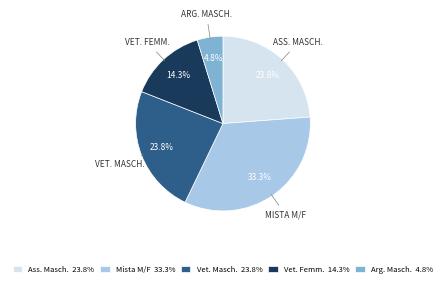

Between Vet. Masch. and Arg. Masch., which is larger?

Vet. Masch.